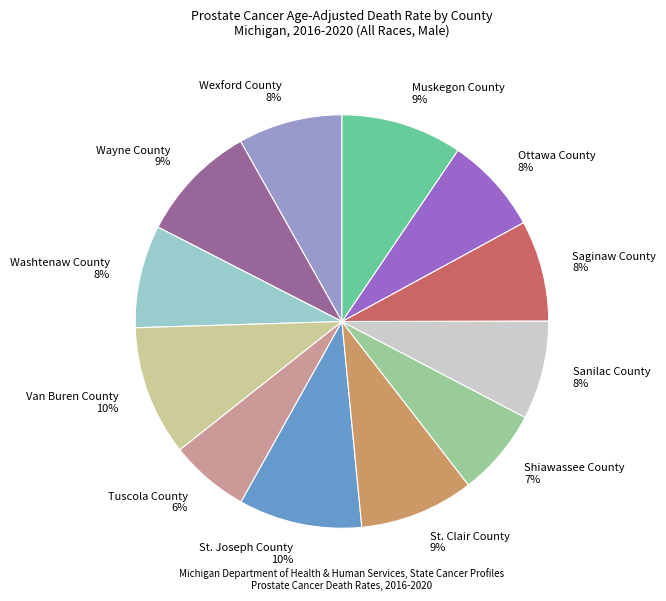

To the nearest percent, what portion does Tuscola County represent?

6%